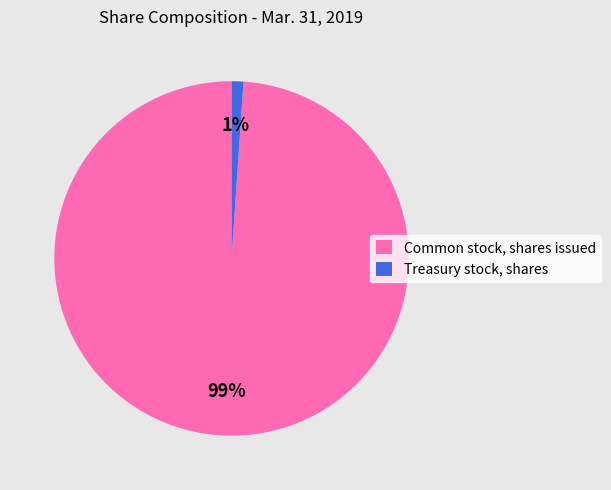

What percentage is the Treasury stock, shares slice, to the nearest percent?

1%